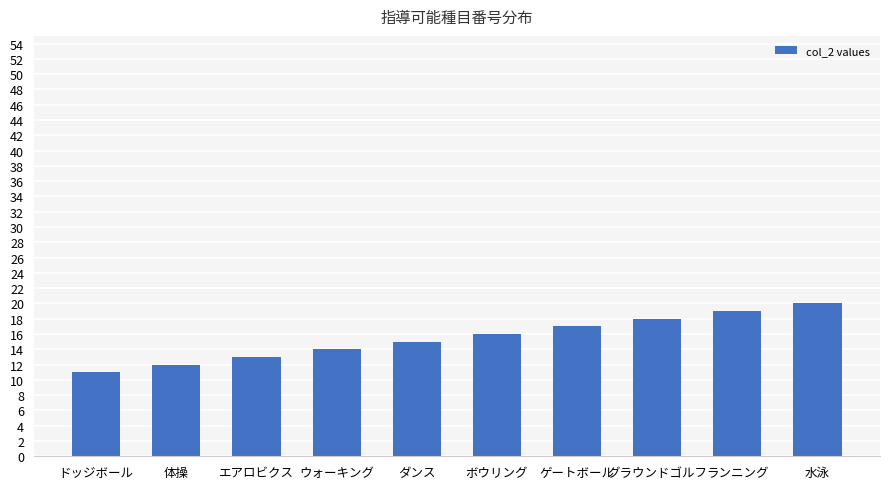

What is the approximate value at ゲートボール?

17